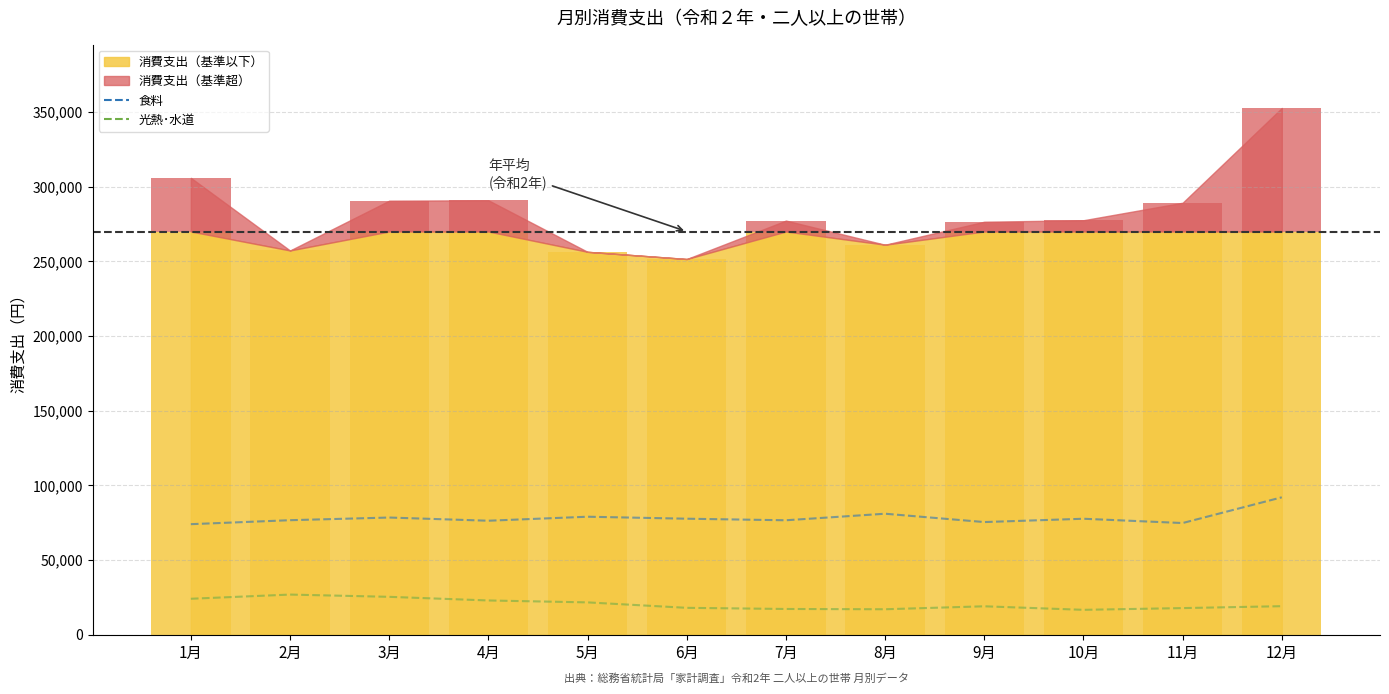

Are the bars horizontal?

No